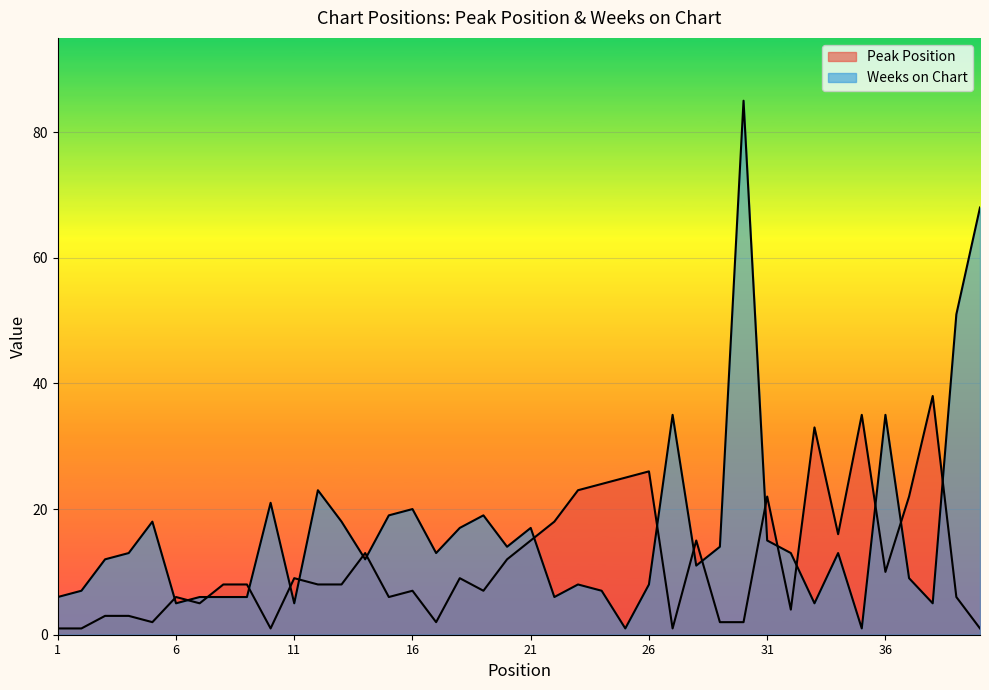

What is the sum of all Weeks on Chart values?

667